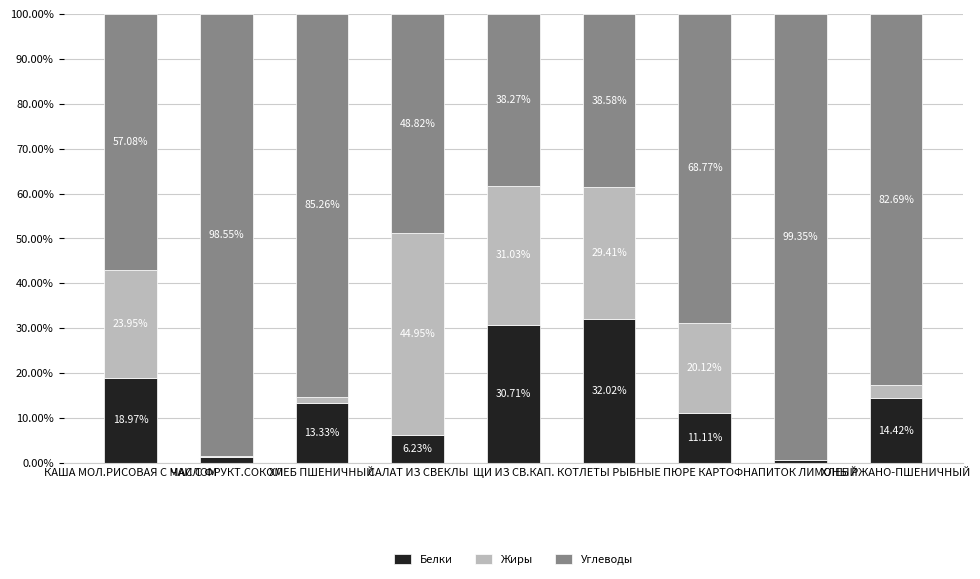

Between ЧАИ С ФРУКТ.СОКОМ and КАША МОЛ.РИСОВАЯ С МАСЛОМ, which is larger?

КАША МОЛ.РИСОВАЯ С МАСЛОМ